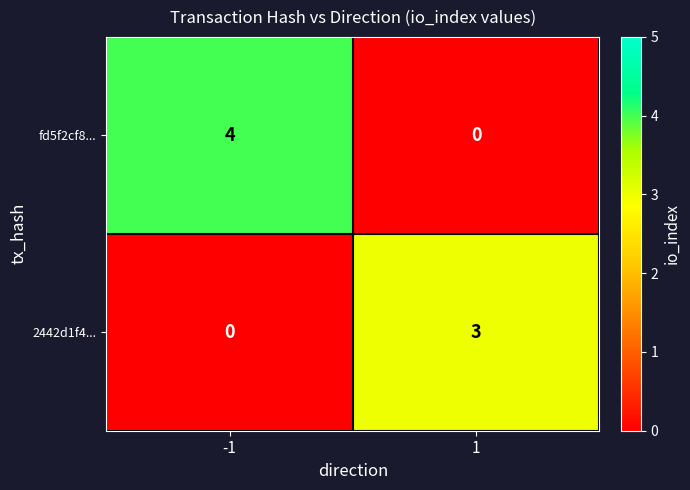

Reading left to right, list all the values displayed in this chart.

fd5f2cf8...: -1=4	1=0
2442d1f4...: -1=0	1=3